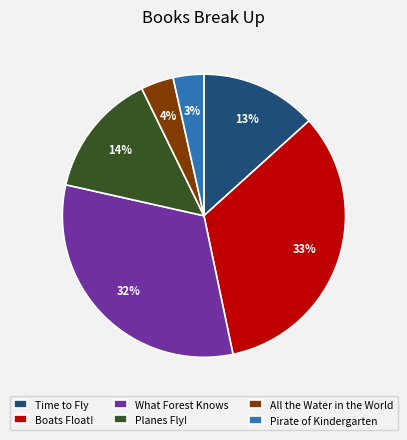

Between Planes Fly! and Pirate of Kindergarten, which is larger?

Planes Fly!